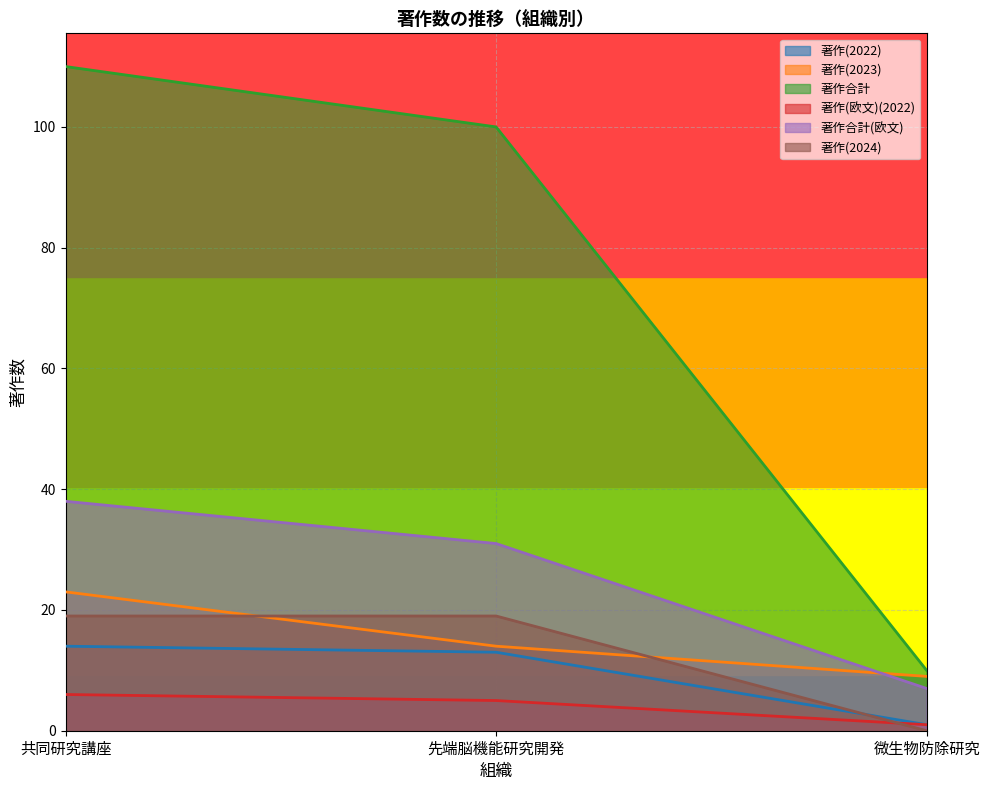

Reading left to right, extract all data points from this chart.

著作(2022): 14	13	1
著作(2023): 23	14	9
著作合計: 110	100	10
著作(欧文)(2022): 6	5	1
著作合計(欧文): 38	31	7
著作(2024): 19	19	0